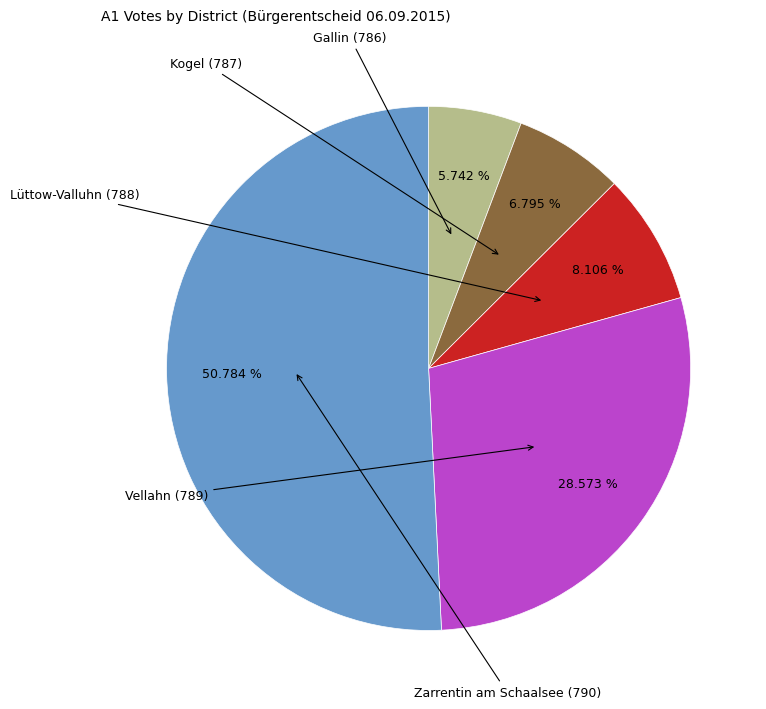

Does any single category account for the majority?

Yes